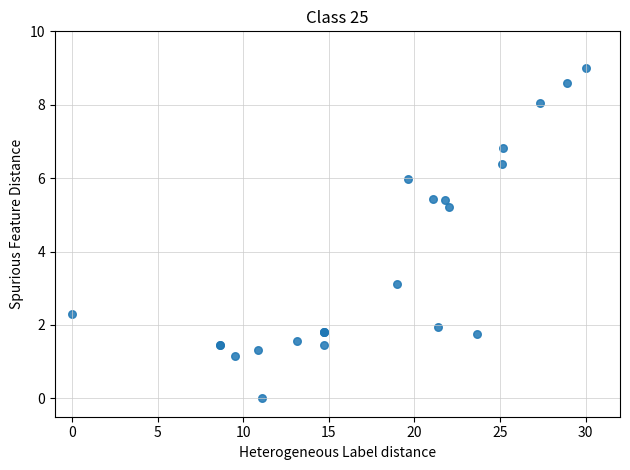

What Y value in the scatter plot is closest to 4?

3.1